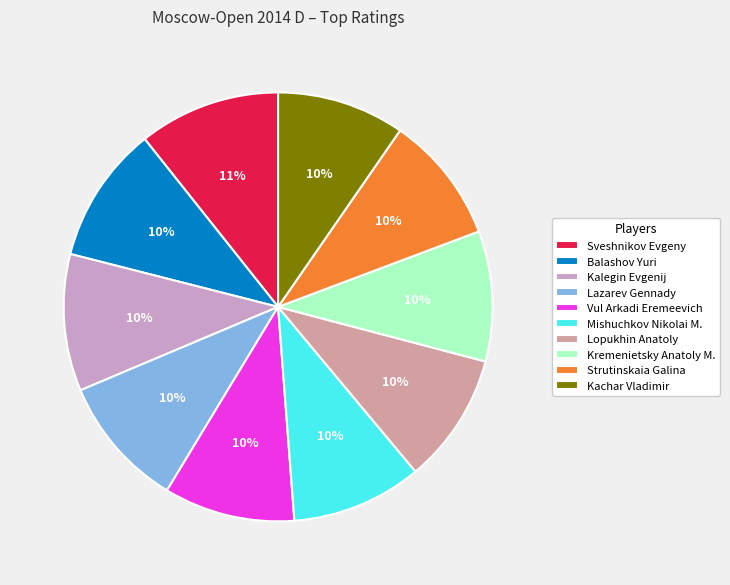

How many slices are in this pie chart?

10